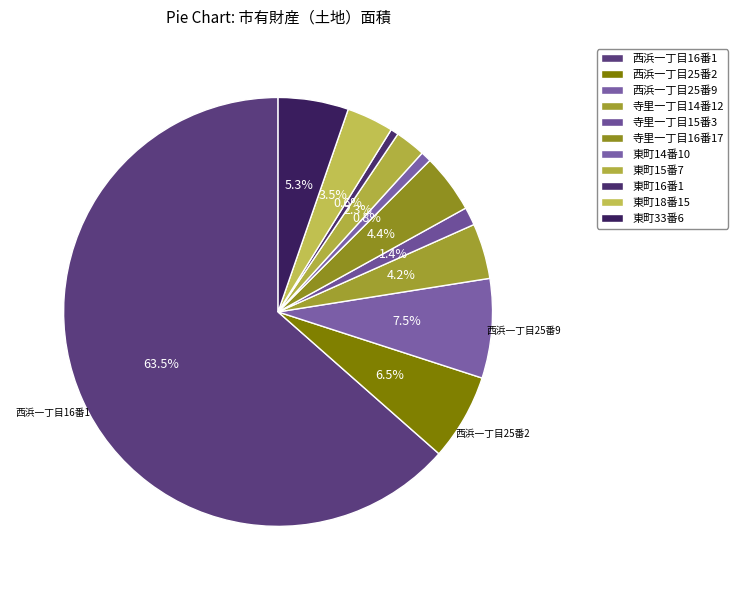

What percentage is the 東町33番6 slice, to the nearest percent?

5%